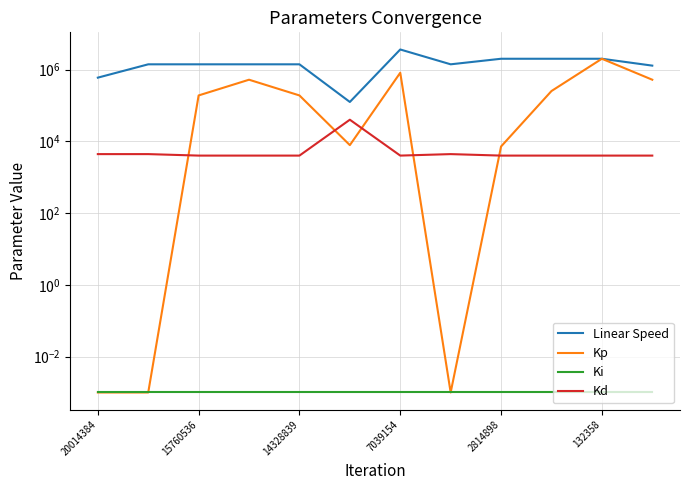

How many series are shown in this chart?

4